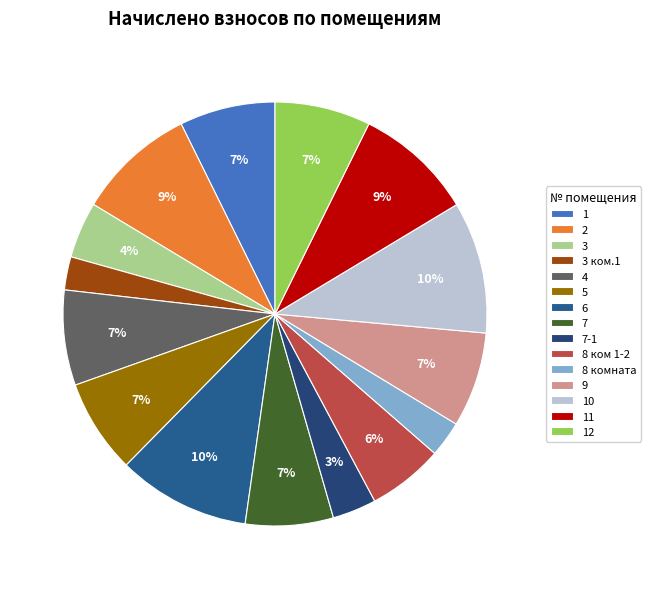

What percentage is the 2 slice, to the nearest percent?

9%